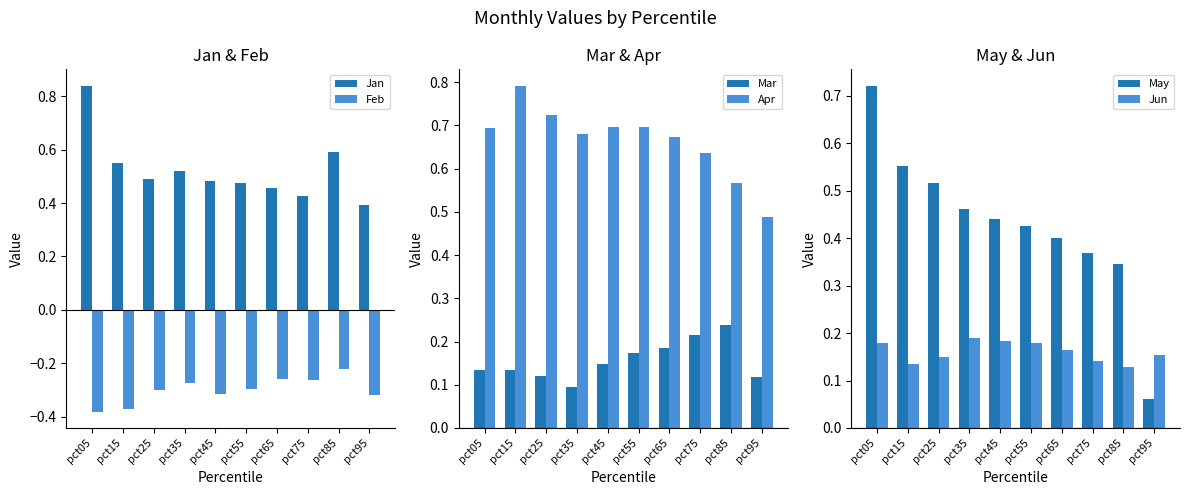

The value of Jan at pct95 is 0.6. True or false?

False